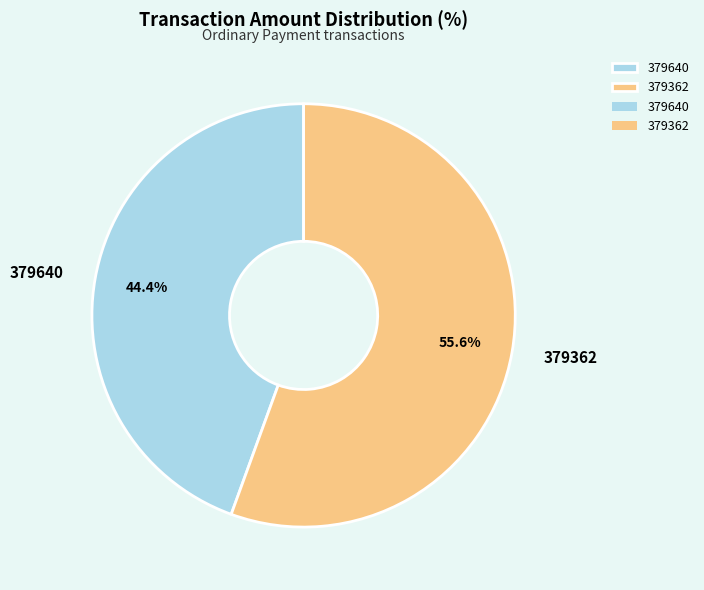

Which has a higher value, 379362 or 379640?

379362